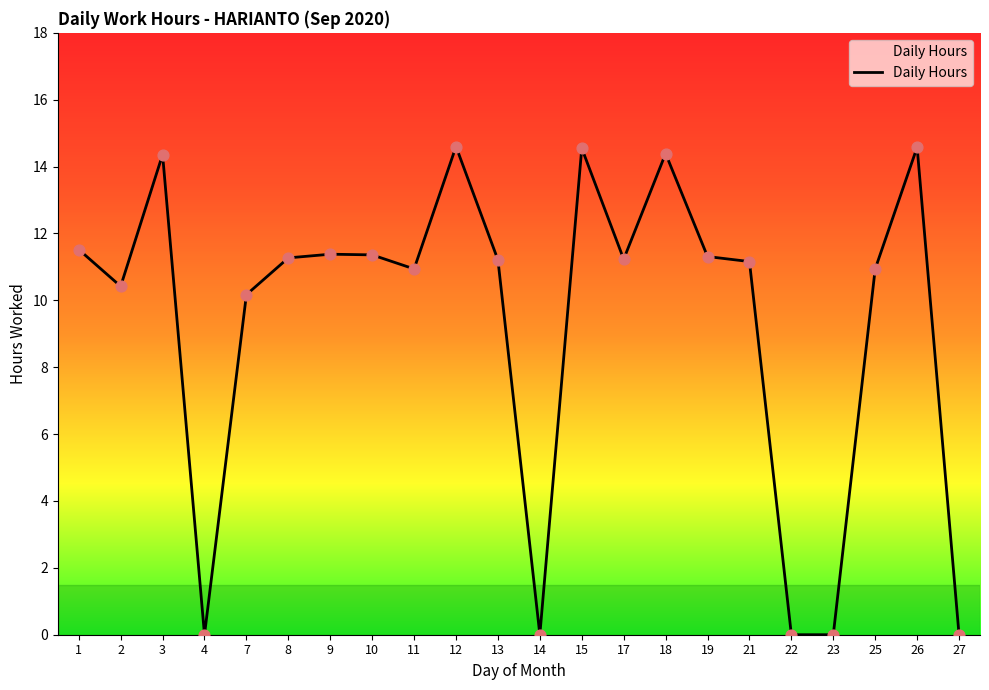

What is the change in value from 2 to 19?

+0.9